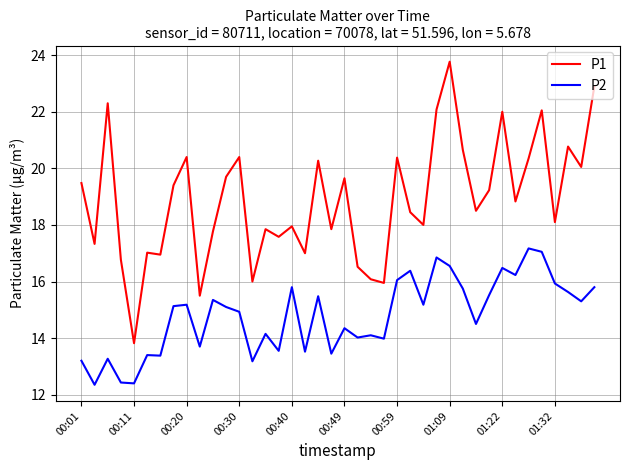

What is the highest value of the P2 series?

17.2